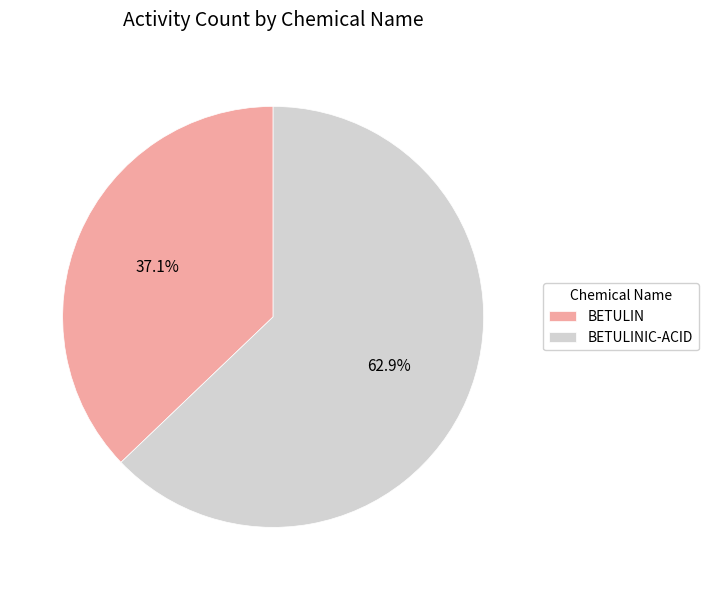

How many segments does this pie chart have?

2